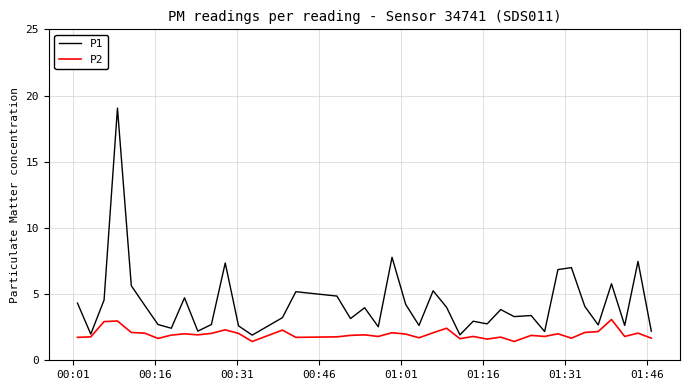

Rank the series by their maximum value, from highest to lowest.

P1, P2